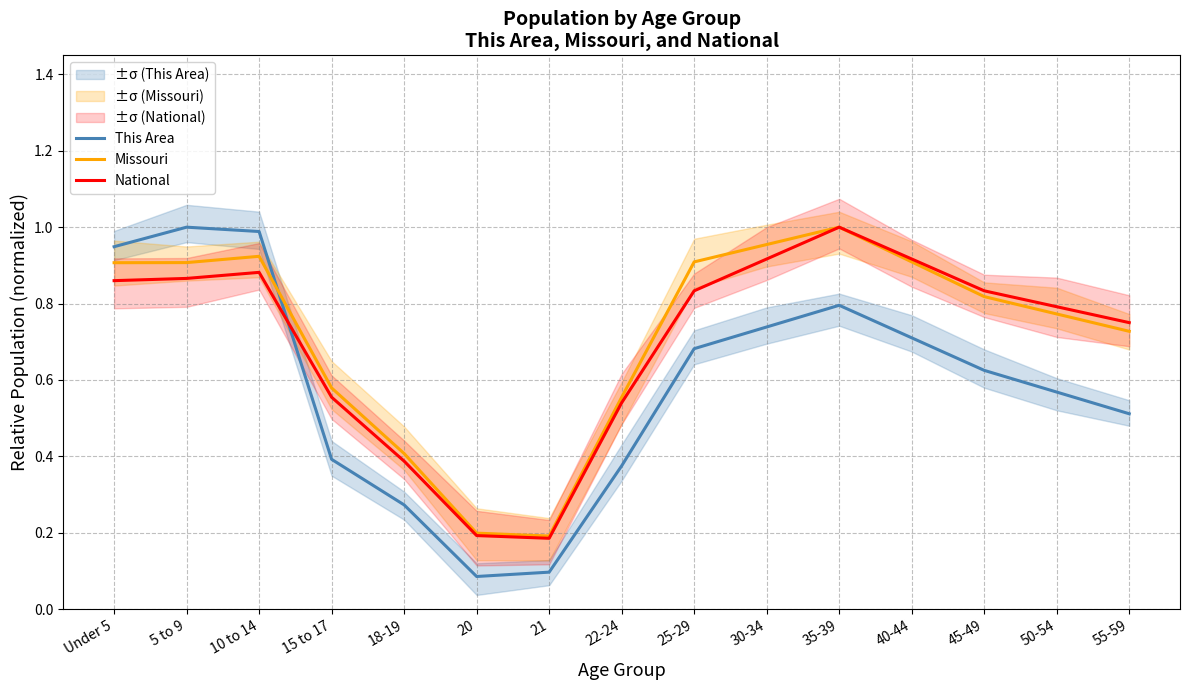

After their last crossing, which series has the higher values: Missouri or This Area?

Missouri